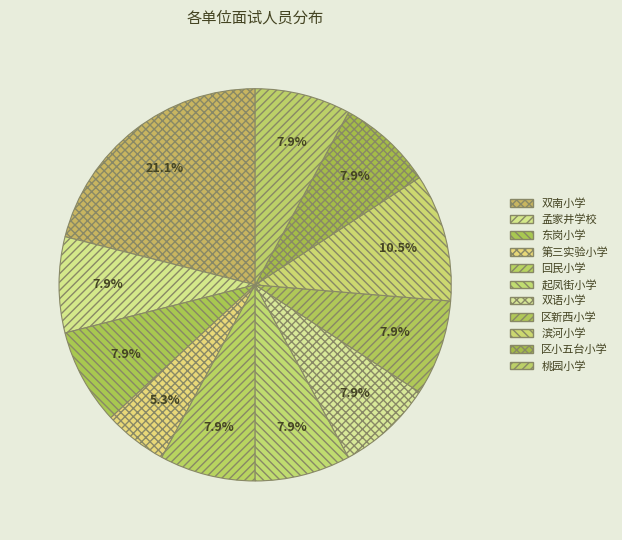

Do 桃园小学 and 第三实验小学 together represent more than half of the pie?

No